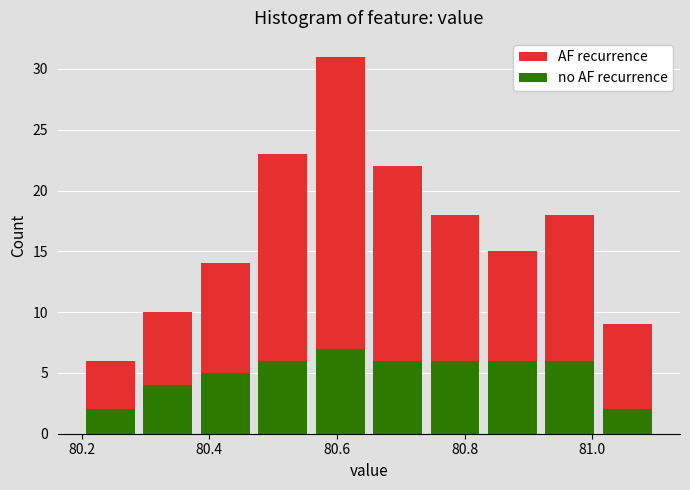

What is the total height of the stacked bar covering 80.20 to 80.29 on the x-axis? Neither the bar edges nor the heights are printed on the chart, so give them approximately, as read against the axes.

6